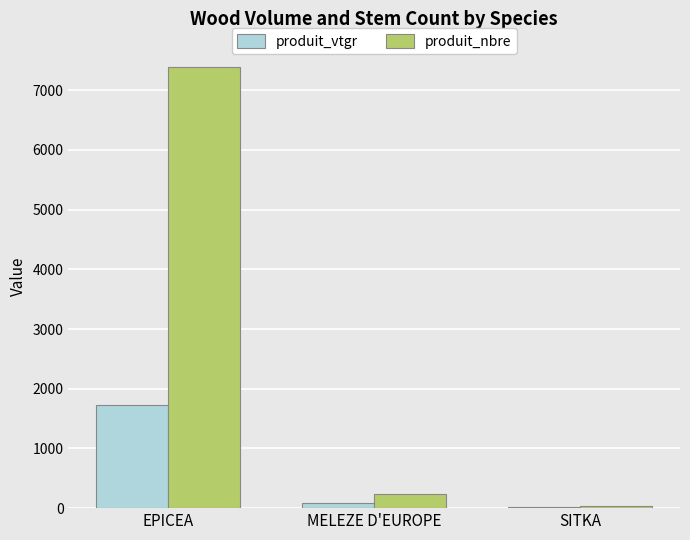

Reading right to left, what are all the values shown in this chart?

produit_vtgr: 13.2	79.7	1733.3
produit_nbre: 28.0	239.0	7397.0